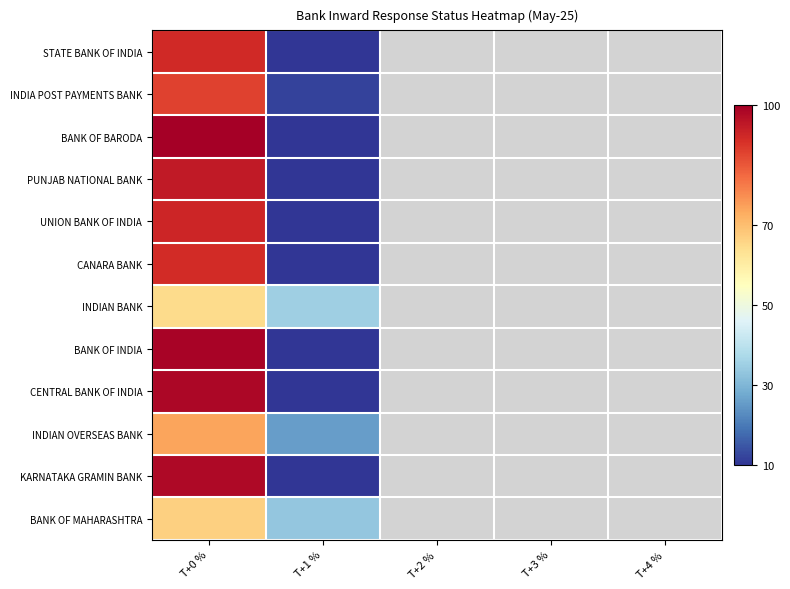

How many data points does each series have?

5